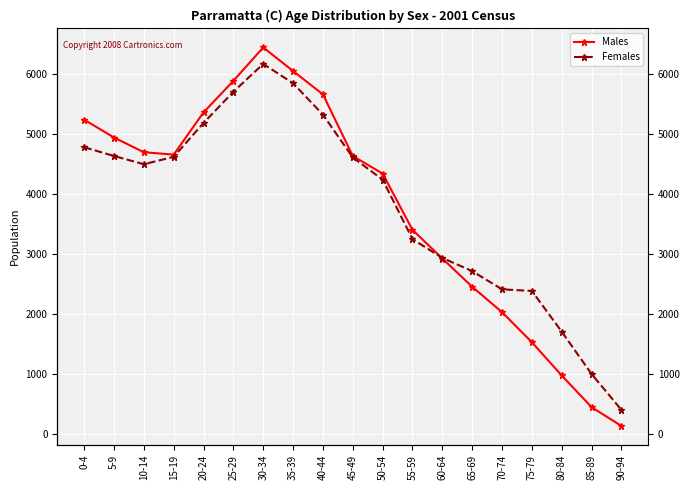

True or false: Females has a value of 5843 at 35-39.

True